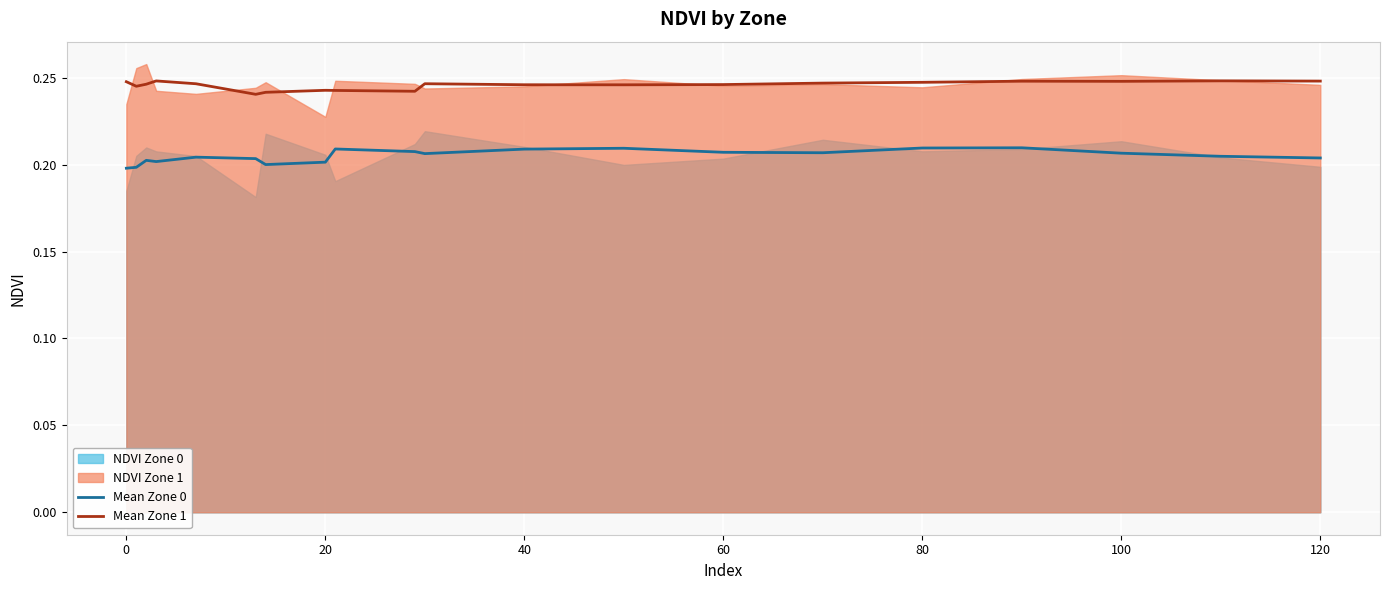

True or false: Mean Zone 1 and Mean Zone 0 intersect in this chart.

False